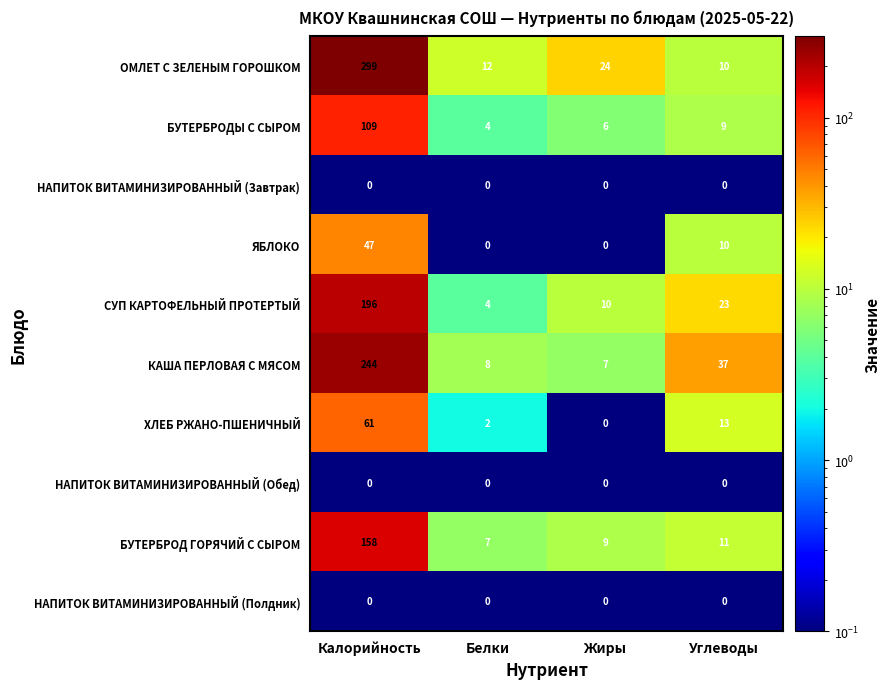

At which label does БУТЕРБРОД ГОРЯЧИЙ С СЫРОМ reach its minimum?

Белки